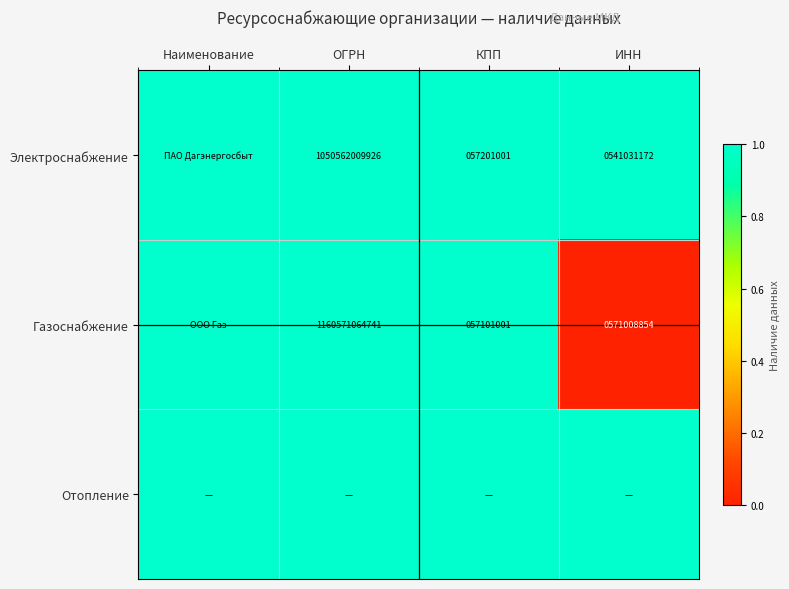

The Электроснабжение series shows 1 at ИНН. True or false?

False